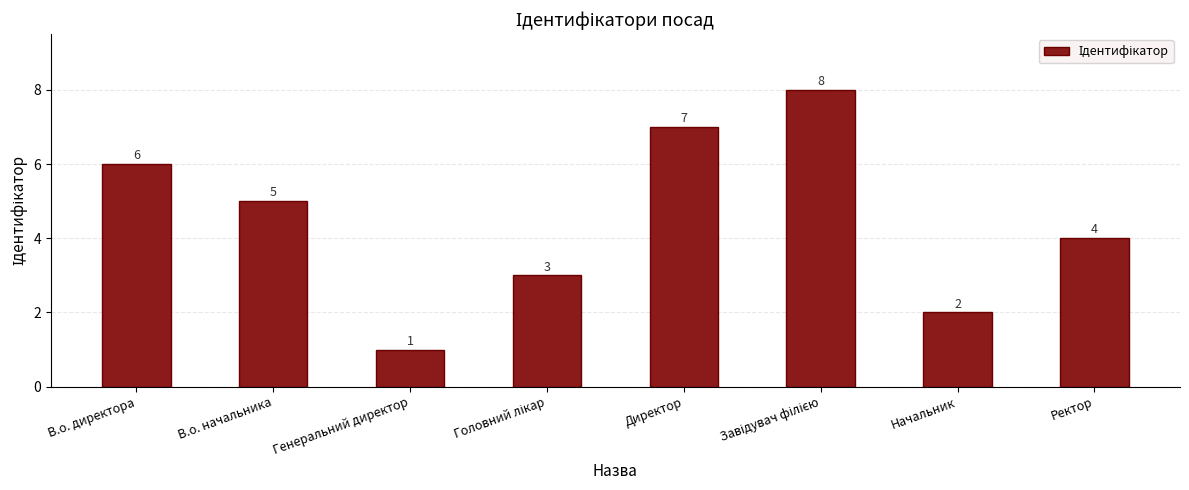

What position from the left is Директор?

5